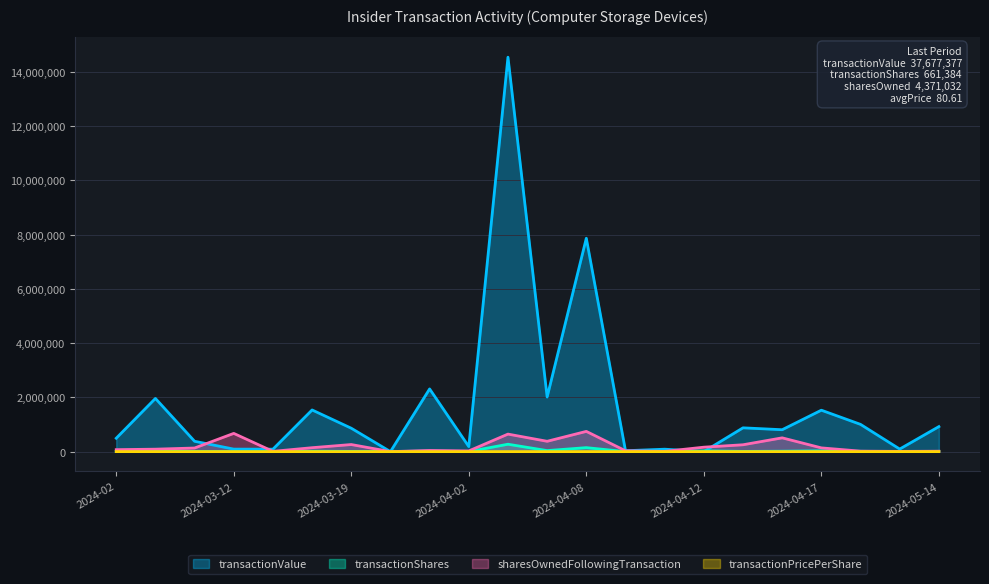

Reading left to right, transcribe all the data shown in this chart.

transactionValue: 493880.0	1960311.0	381438.0	92690.0	89582.0	1535614.0	862218.0	0.0	2310660.0	185228.0	14535749.0	2012462.0	7863030.0	33225.0	89730.0	0.0	876838.0	807101.0	1526816.0	1004220.0	94800.0	921785.0
transactionShares: 5611.0	36437.0	6853.0	1000.0	871.0	15000.0	8500.0	0.0	22000.0	2648.0	272541.0	37588.0	147000.0	443.0	871.0	29220.0	8500.0	15286.0	29283.0	11158.0	871.0	9703.0
sharesOwnedFollowingTransaction: 72404.0	90559.0	133100.0	672192.0	10472.0	144909.0	261202.0	0.0	43072.0	25722.0	645971.0	380834.0	745971.0	30958.0	9601.0	163752.0	252702.0	507824.0	138105.0	17767.0	8730.0	15185.0
transactionPricePerShare: 88.0	53.8	55.7	92.7	102.8	102.4	101.4	0.0	105.0	70.0	53.3	53.5	53.5	75.0	103.0	0.0	103.2	52.8	52.1	90.0	108.8	95.0